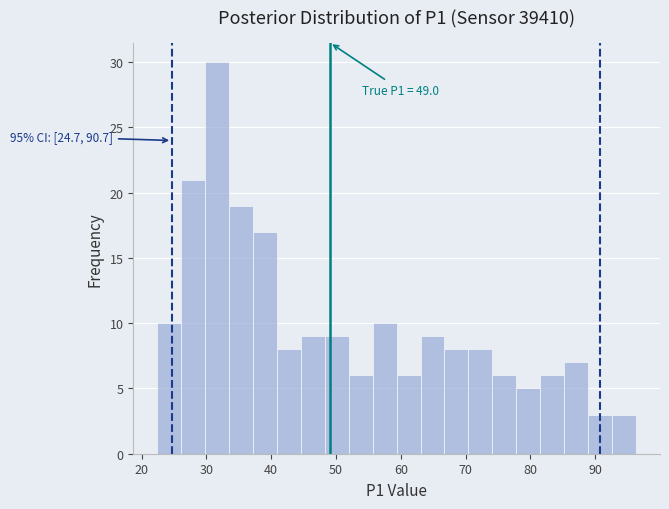

Around what value on the x-axis is the tallest bar? Give the approximate position of its centre, as read against the axis.

32